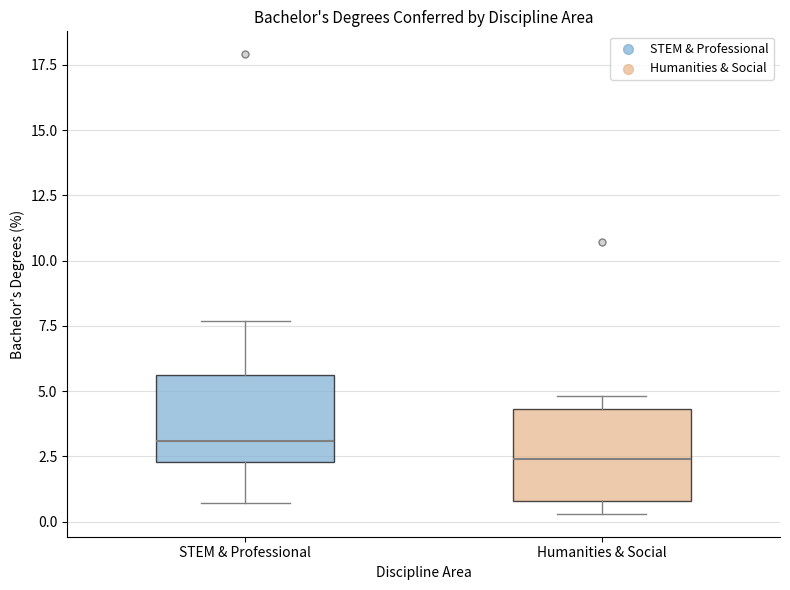

Reading left to right, transcribe this box plot: for each box, give where its median line is, the range the box spans, and where its two whiskers end, as read against the y-axis. The values are not printed on the chart, so give them approximately, as read against the axis.

STEM & Professional: median 3.0, box 2.5 to 5.5, whiskers 0.5 to 7.5
Humanities & Social: median 2.5, box 1.0 to 4.5, whiskers 0.5 to 5.0